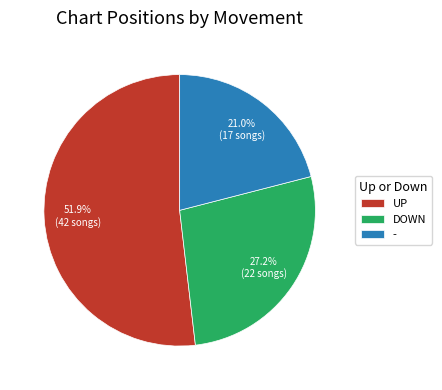

What portion of the pie excludes DOWN?

72.8%